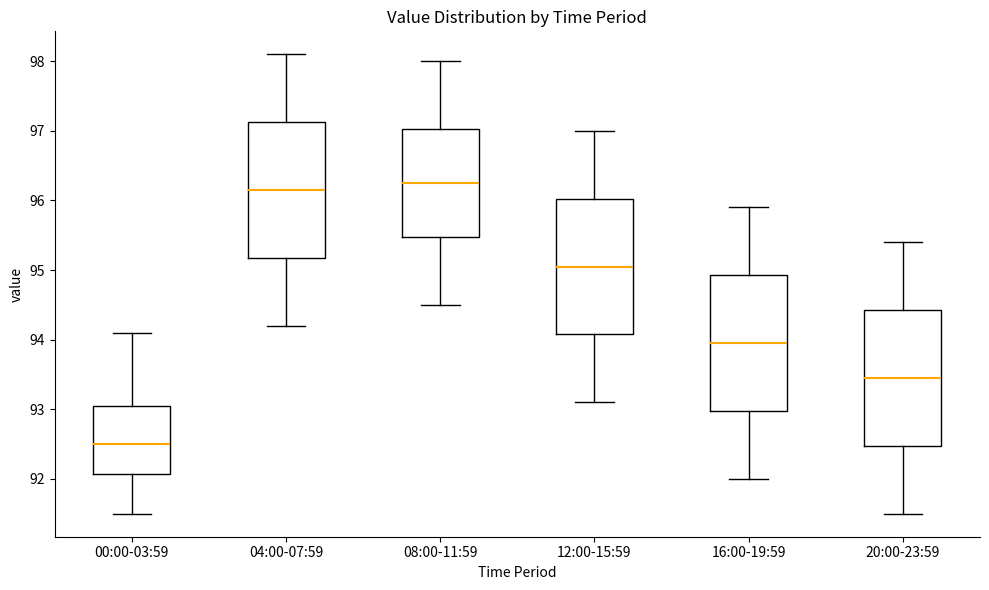

Reading left to right, transcribe this box plot: for each box, give where its median line is, the range the box spans, and where its two whiskers end, as read against the y-axis. The values are not printed on the chart, so give them approximately, as read against the axis.

00:00-03:59: median 92.5, box 92.1 to 93.1, whiskers 91.5 to 94.1
04:00-07:59: median 96.2, box 95.2 to 97.1, whiskers 94.2 to 98.1
08:00-11:59: median 96.3, box 95.5 to 97.0, whiskers 94.5 to 98.0
12:00-15:59: median 95.1, box 94.1 to 96.0, whiskers 93.1 to 97.0
16:00-19:59: median 94.0, box 93.0 to 94.9, whiskers 92.0 to 95.9
20:00-23:59: median 93.5, box 92.5 to 94.4, whiskers 91.5 to 95.4